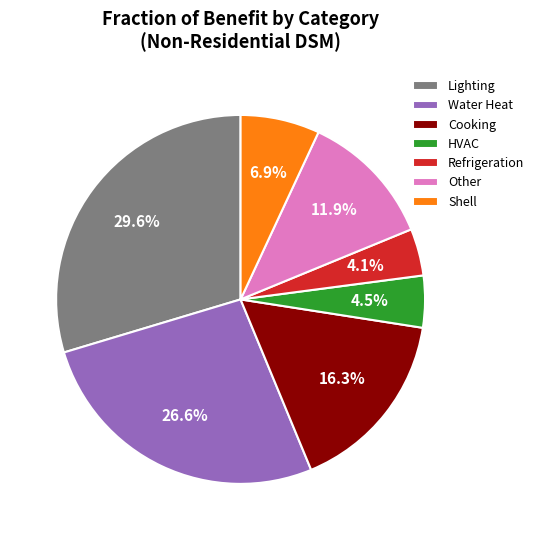

Approximately how many times larger is the value at Cooking compared to Water Heat?

0.6